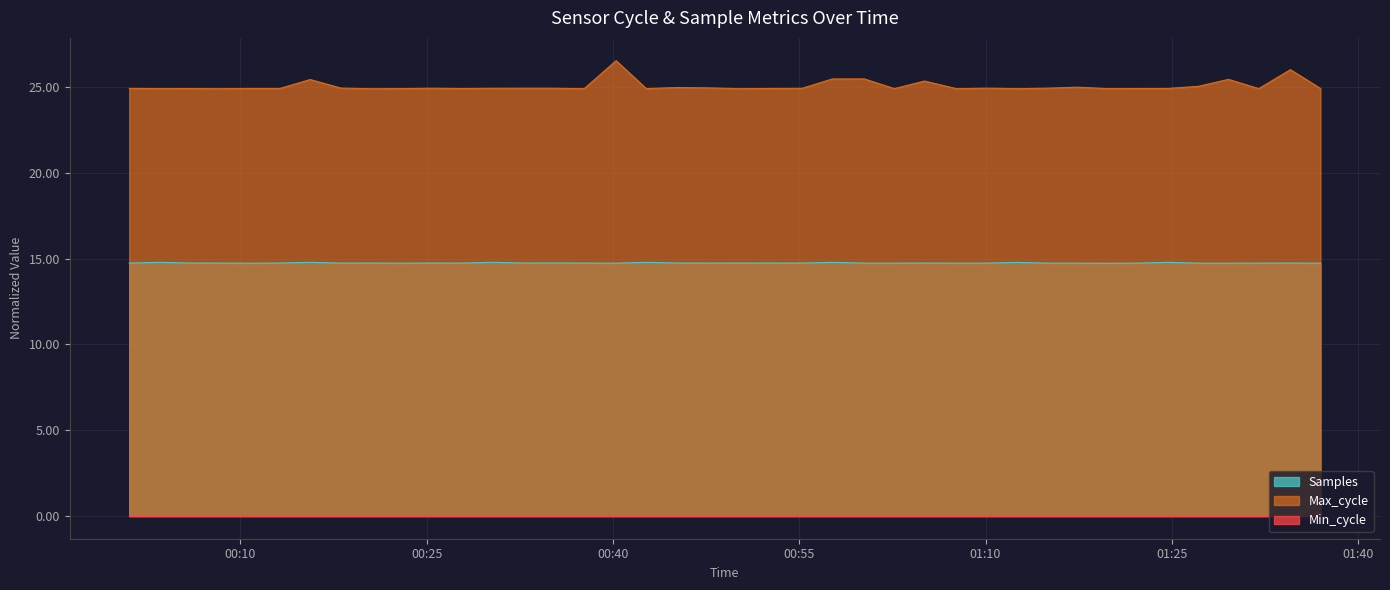

Which series changed the most between 2023/07/10 00:47:39 and 2023/07/10 01:29:34?

Max_cycle